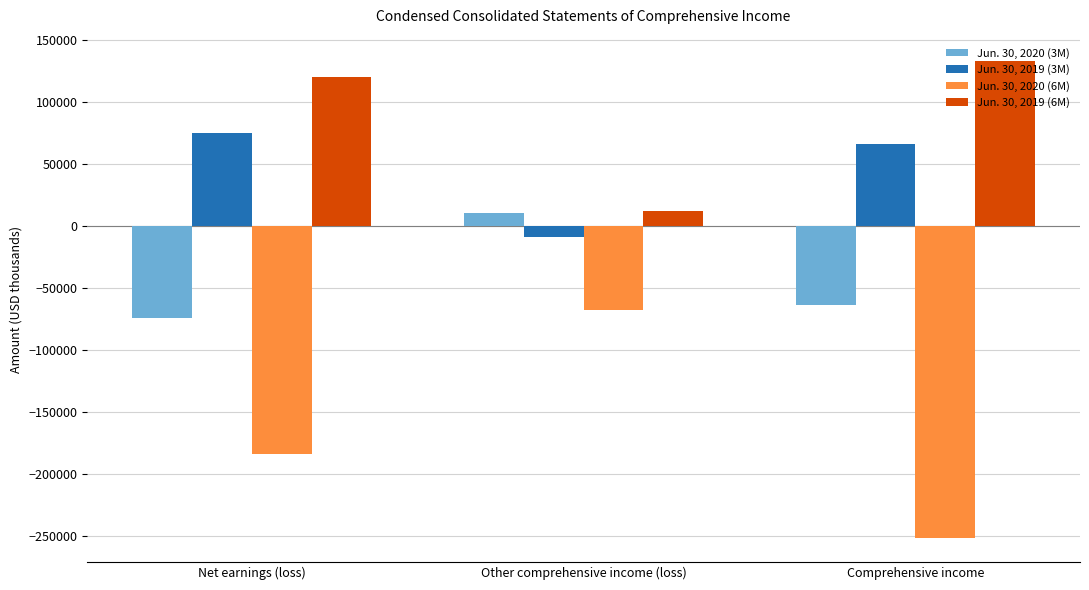

Which series changed the most between Other comprehensive income (loss) and Comprehensive income?

Jun. 30, 2020 (6M)